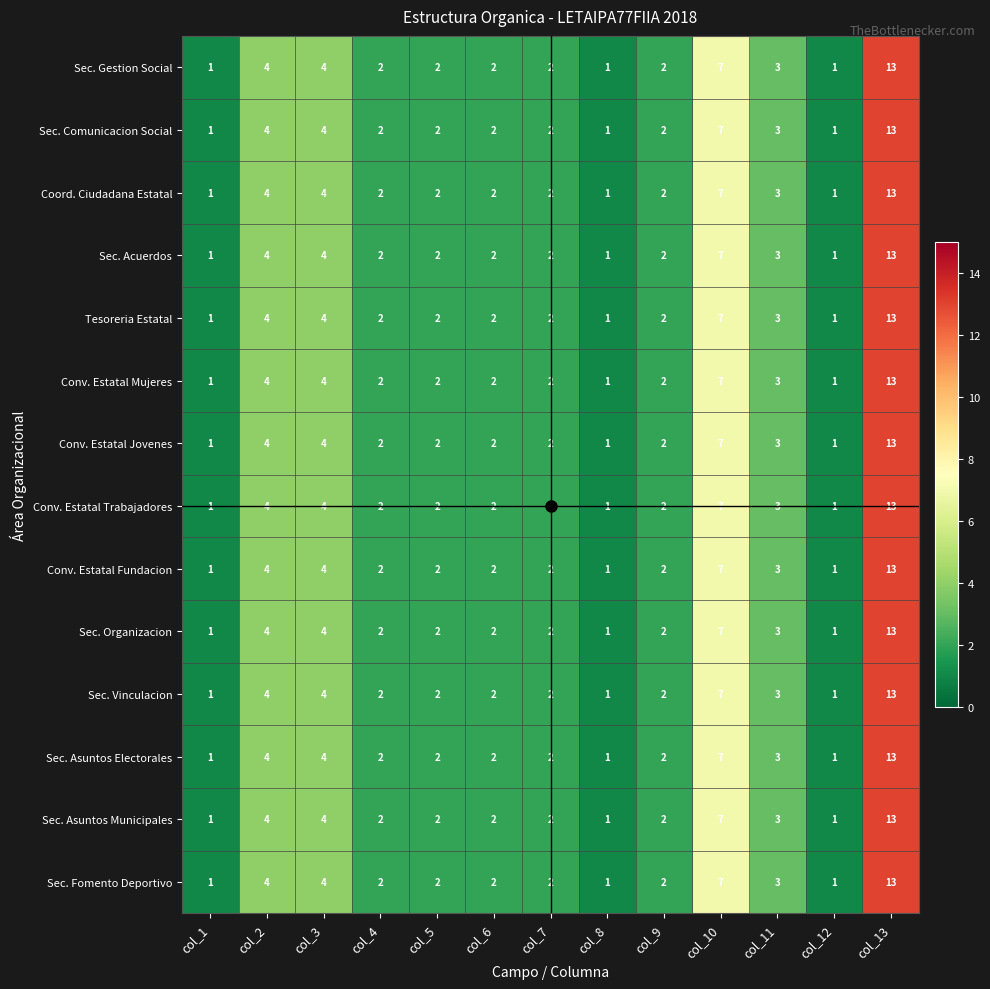

What is the difference between the maximum and minimum values in the Sec. Organizacion series?

12